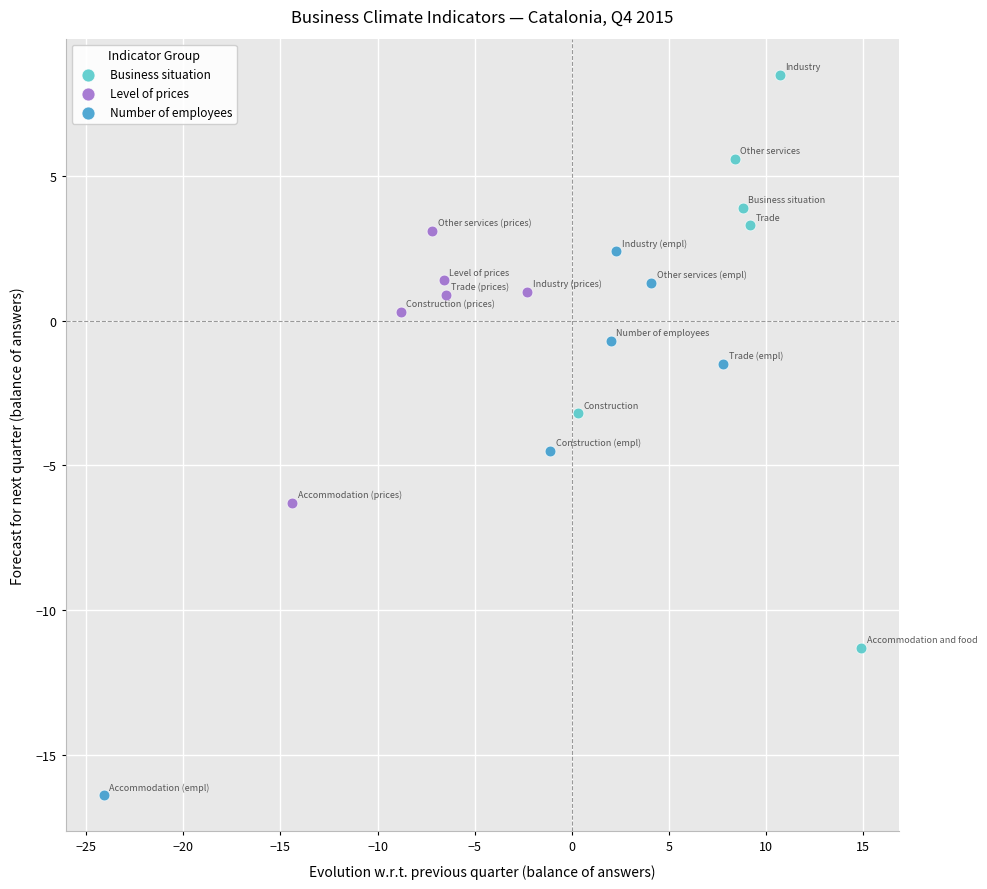

Which series reaches the maximum Y coordinate?

Business situation